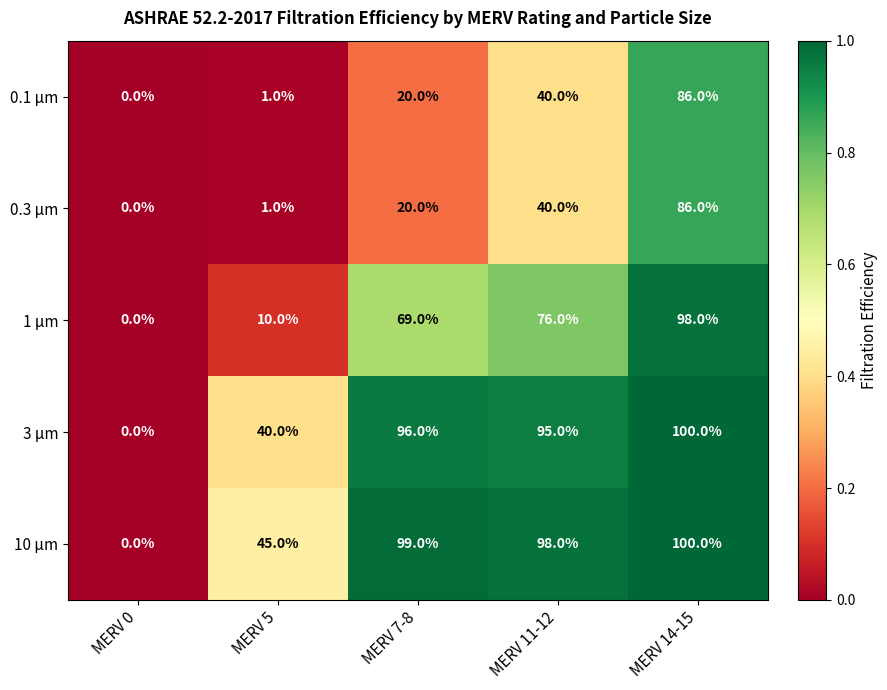

At which label is 0.3 μm closest to 43?

MERV 11-12